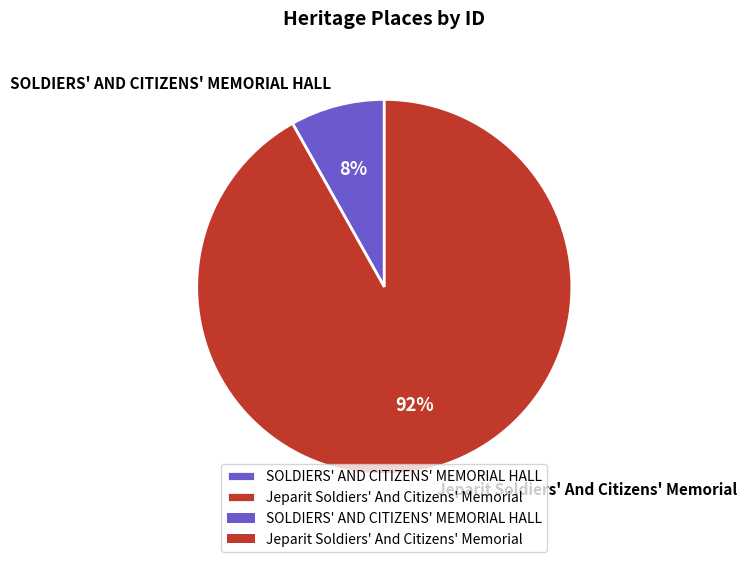

Which has a higher value, SOLDIERS' AND CITIZENS' MEMORIAL HALL or Jeparit Soldiers' And Citizens' Memorial?

Jeparit Soldiers' And Citizens' Memorial